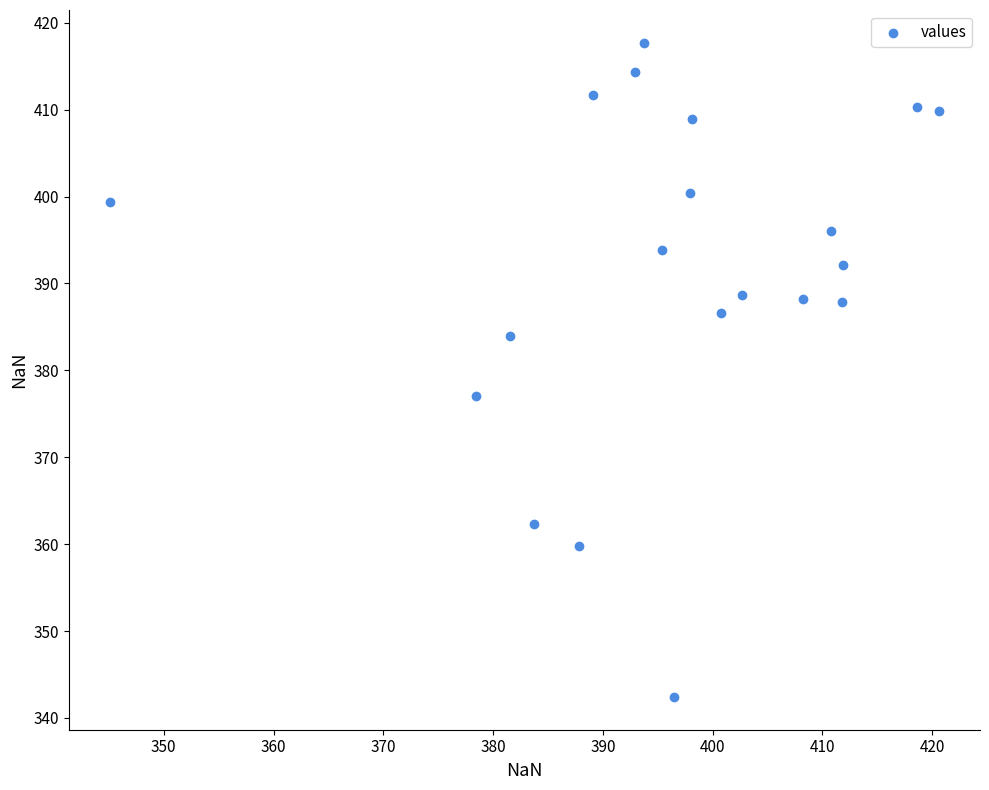

What Y value in the scatter plot is closest to 380?

377.0